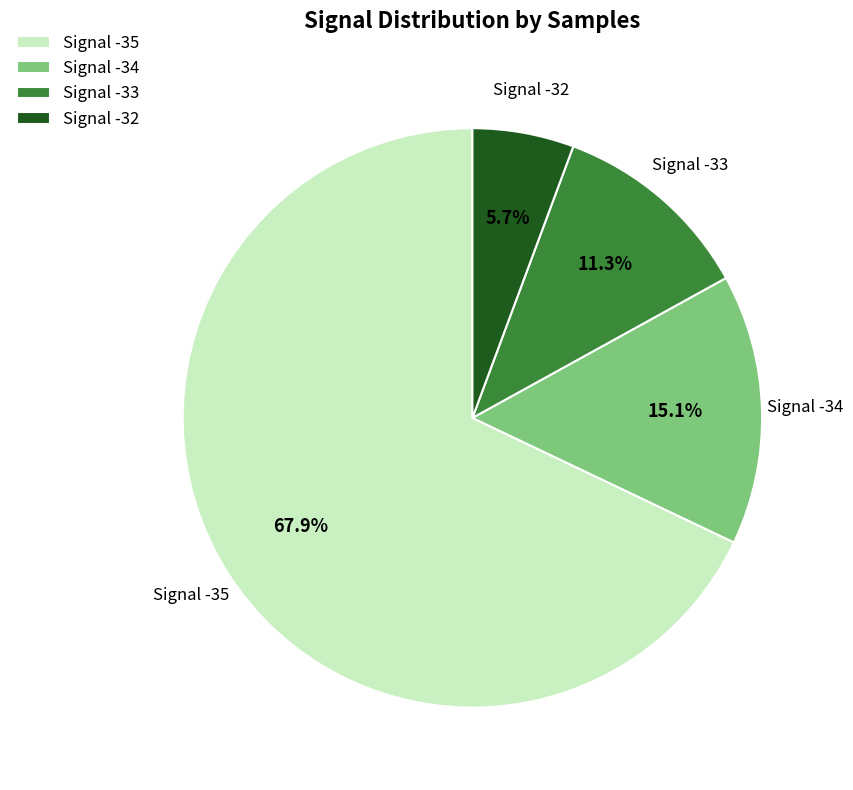

To the nearest percent, what is the combined percentage of Signal -33 and Signal -34?

26%